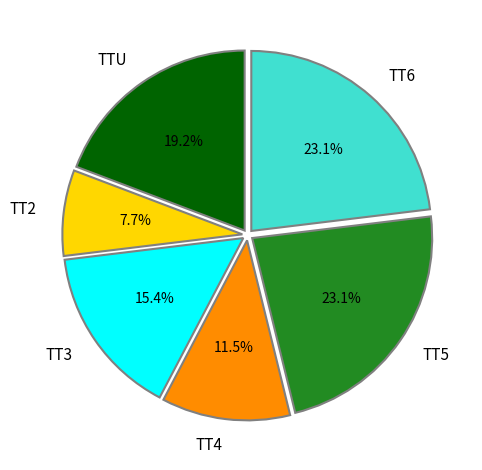

Count the number of slices in the pie.

6